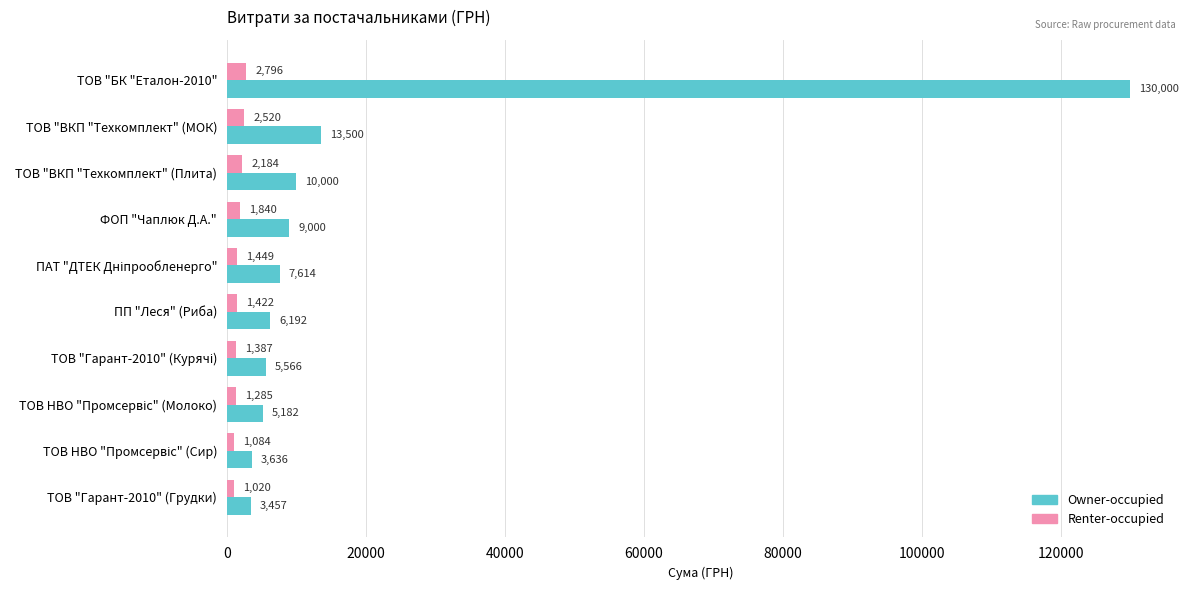

How many data points in Owner-occupied are less than 7613?

5